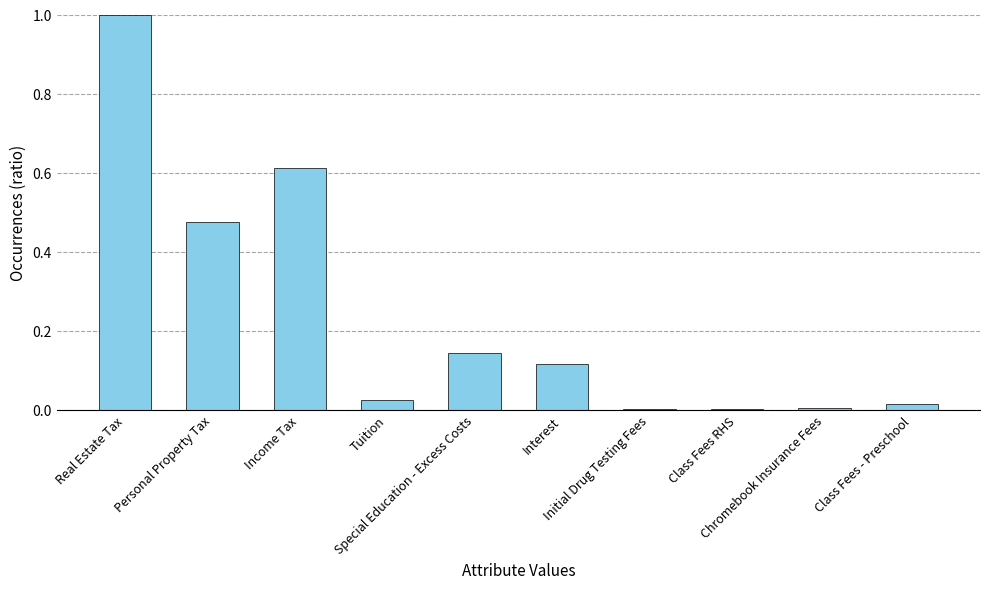

What is the sum of all values?

2.4